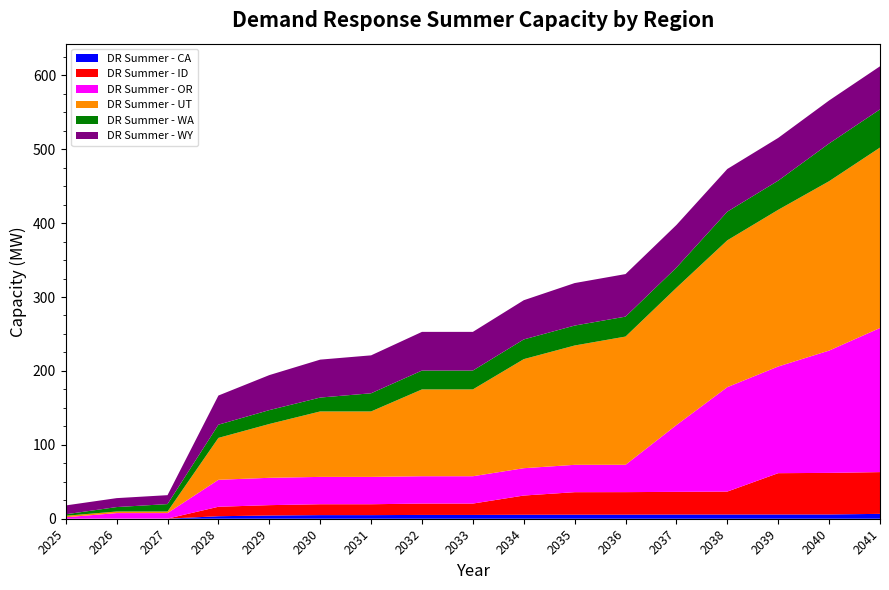

Reading left to right, what are all the values shown in this chart?

DR Summer - CA: 0.0	0.1	0.1	3.4	4.4	4.9	4.9	5.1	5.1	5.4	5.5	5.5	5.7	5.7	5.8	5.8	6.6
DR Summer - ID: 0.0	0.1	0.1	12.8	14.0	14.7	14.7	15.4	15.4	26.0	30.5	30.5	30.7	31.0	55.9	56.2	56.5
DR Summer - OR: 2.0	7.4	7.4	36.5	37.0	37.0	37.0	37.0	37.0	37.0	37.0	37.0	90.4	141.3	144.4	165.5	195.0
DR Summer - UT: 2.0	2.1	2.1	56.7	72.8	88.6	88.6	117.5	117.5	147.6	161.5	173.5	185.7	198.6	212.0	229.2	244.1
DR Summer - WA: 2.0	6.0	10.0	17.9	18.8	18.8	24.6	25.5	25.5	26.7	27.0	27.0	27.3	38.8	39.4	51.0	51.7
DR Summer - WY: 12.0	12.1	12.1	39.4	47.4	51.3	51.3	52.3	52.3	53.0	57.5	57.6	57.7	57.8	57.9	58.2	58.3